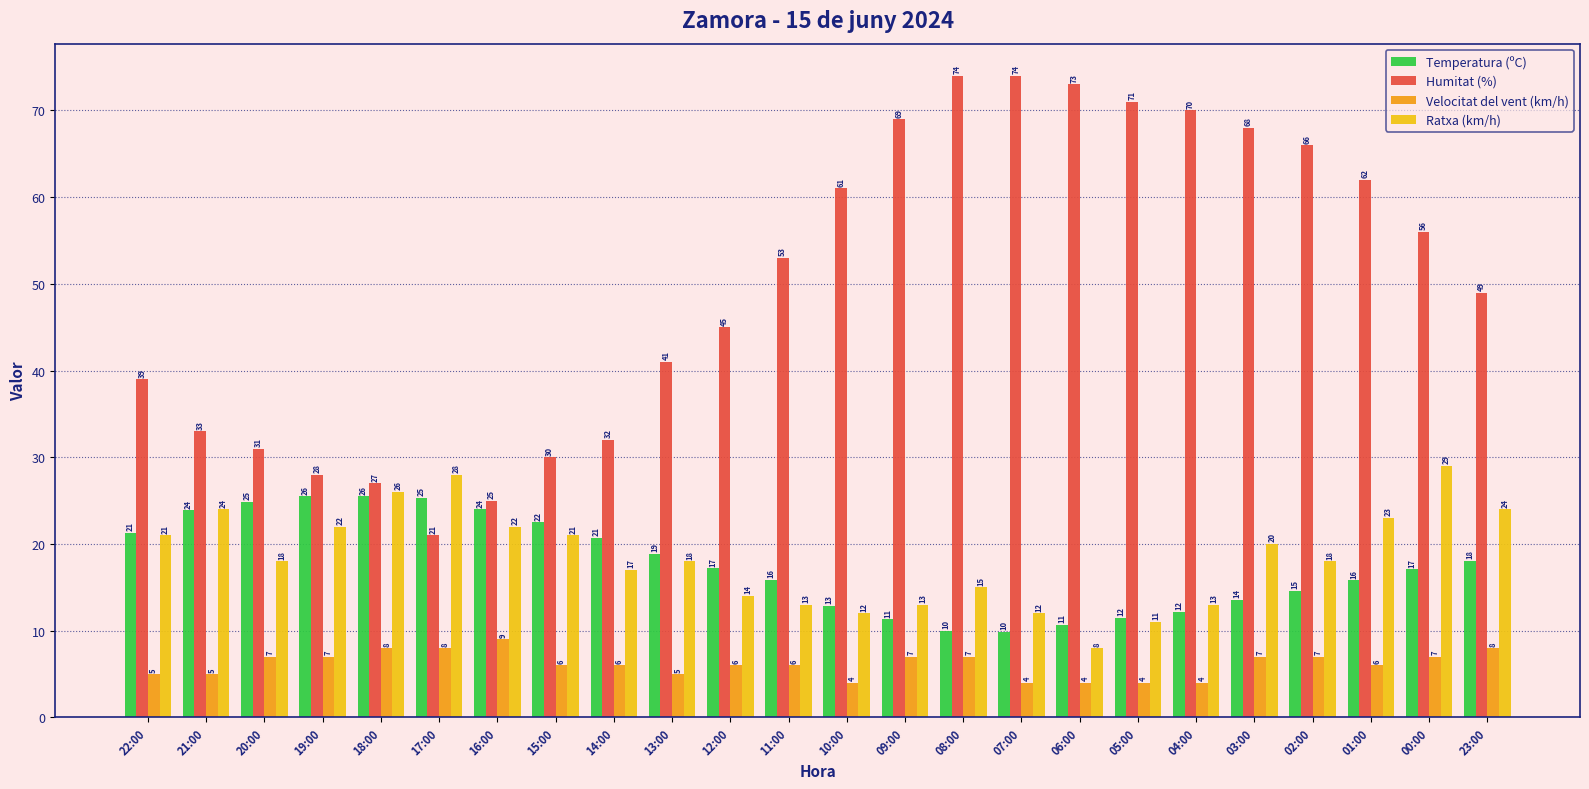

How many values in the Velocitat del vent (km/h) series are below 6?

8